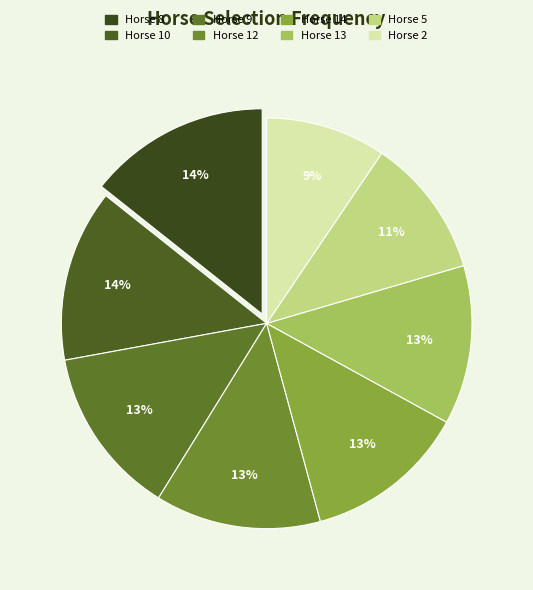

Which slice is the largest?

8